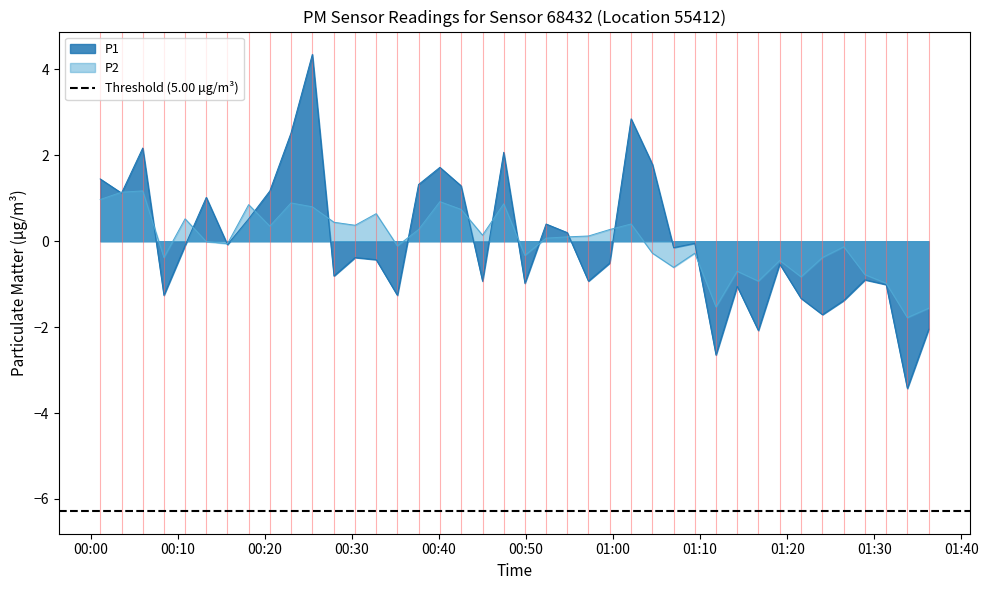

What is the highest value of the P2 series?

1.2